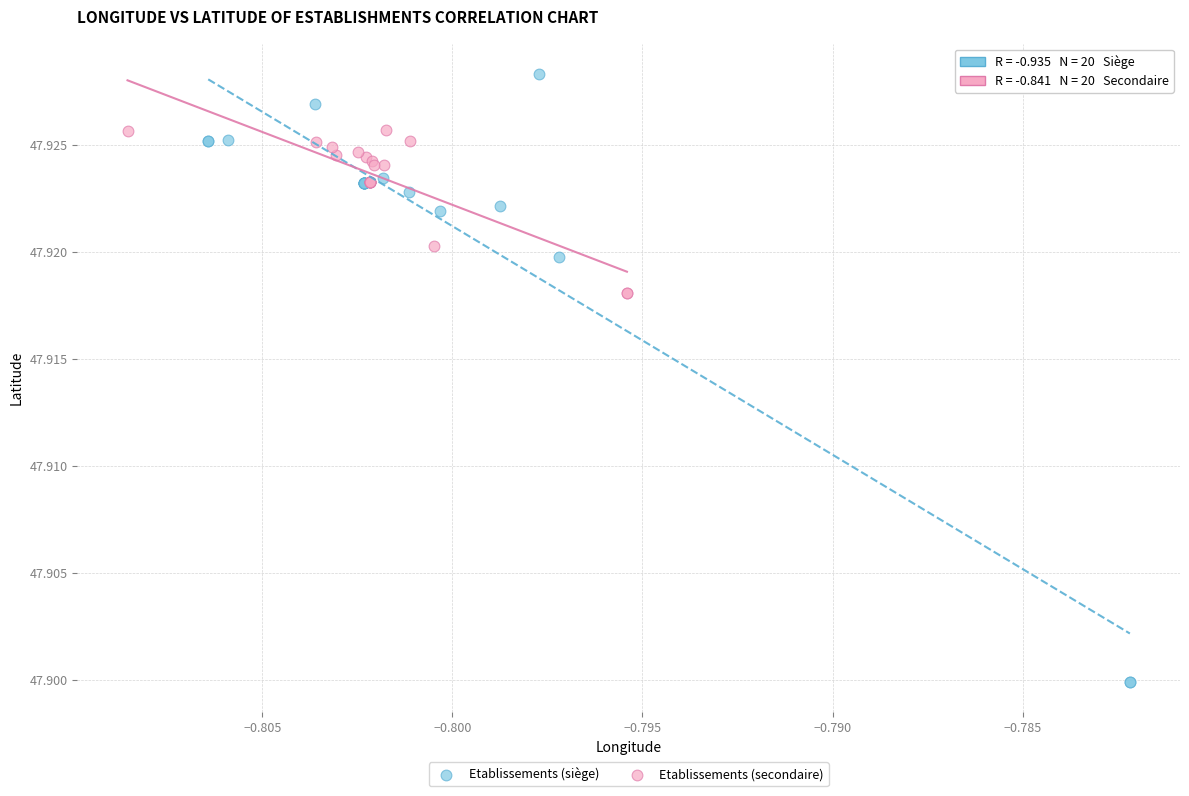

Which series has the widest spread of Y values?

Etablissements (siège)